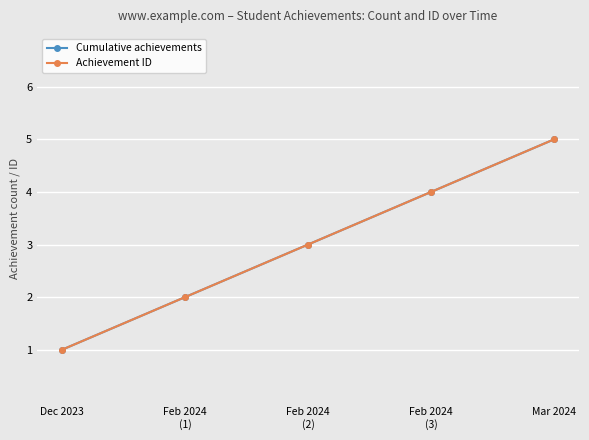

Is this an area chart (filled region under the line)?

No